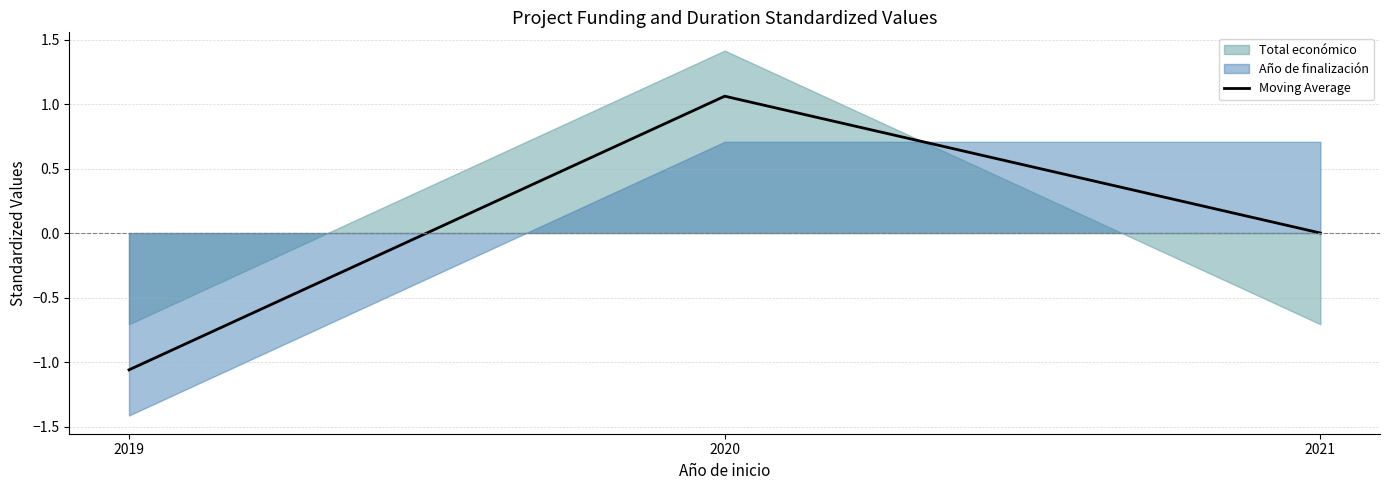

True or false: the data shows 1.1 at 2020.

True